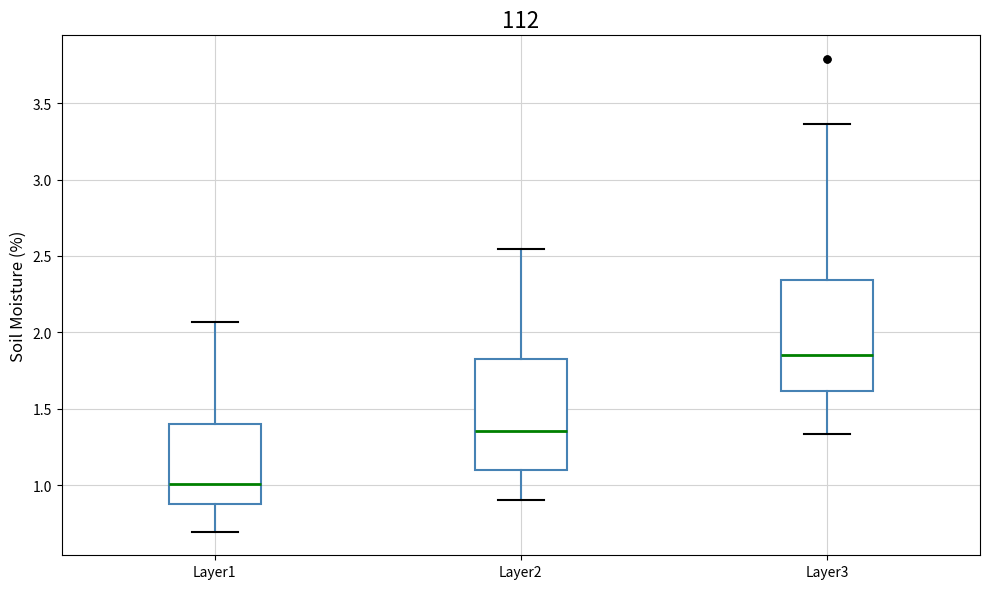

Reading left to right, transcribe this box plot: for each box, give where its median line is, the range the box spans, and where its two whiskers end, as read against the y-axis. The values are not printed on the chart, so give them approximately, as read against the axis.

Layer1: median 1.00, box 0.90 to 1.40, whiskers 0.70 to 2.05
Layer2: median 1.35, box 1.10 to 1.80, whiskers 0.90 to 2.55
Layer3: median 1.85, box 1.60 to 2.35, whiskers 1.35 to 3.35